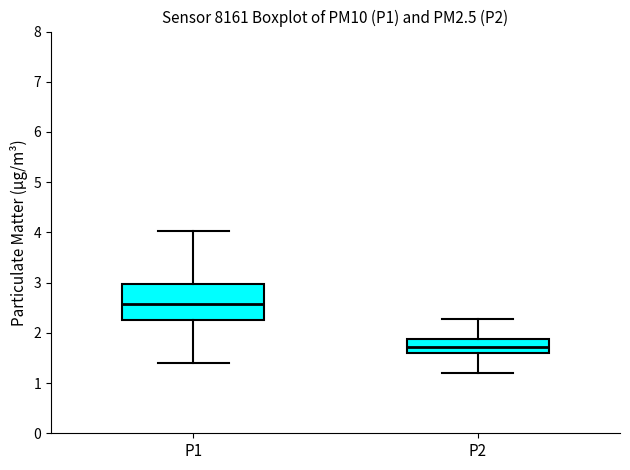

Reading left to right, transcribe this box plot: for each box, give where its median line is, the range the box spans, and where its two whiskers end, as read against the y-axis. The values are not printed on the chart, so give them approximately, as read against the axis.

P1: median 2.6, box 2.3 to 3.0, whiskers 1.4 to 4.0
P2: median 1.7, box 1.6 to 1.9, whiskers 1.2 to 2.3